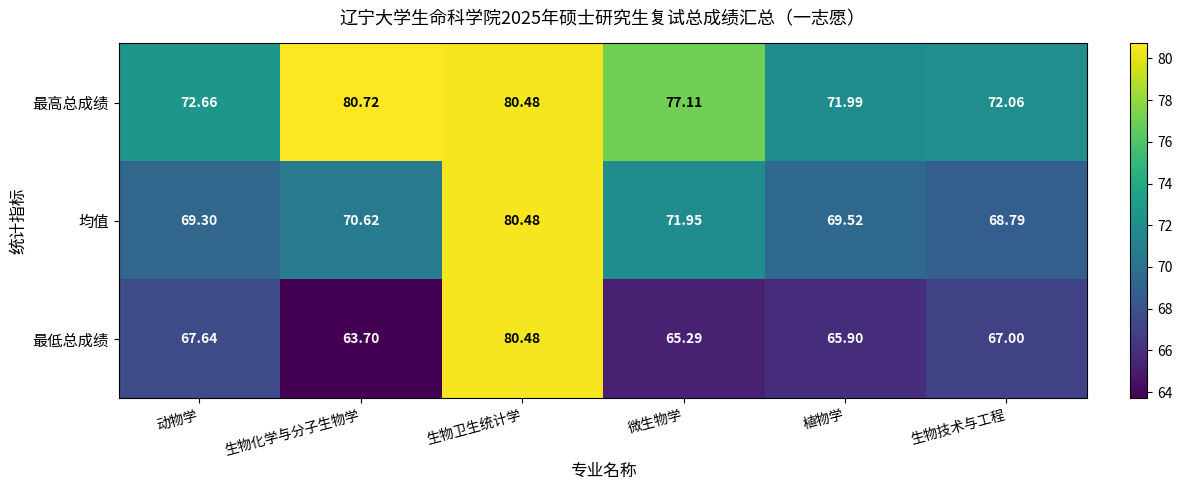

Between 生物卫生统计学 and 微生物学, which series saw the biggest shift?

最低总成绩